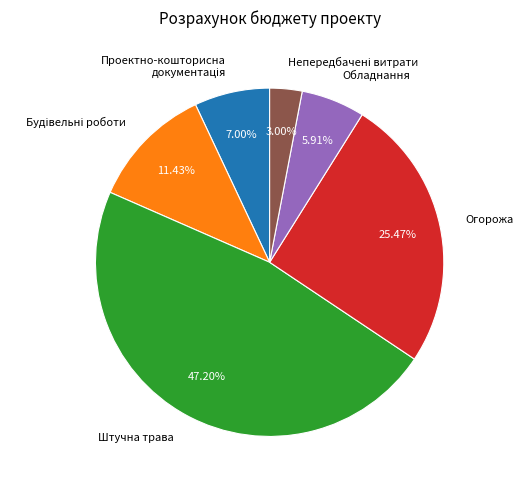

Does any single category account for the majority?

No